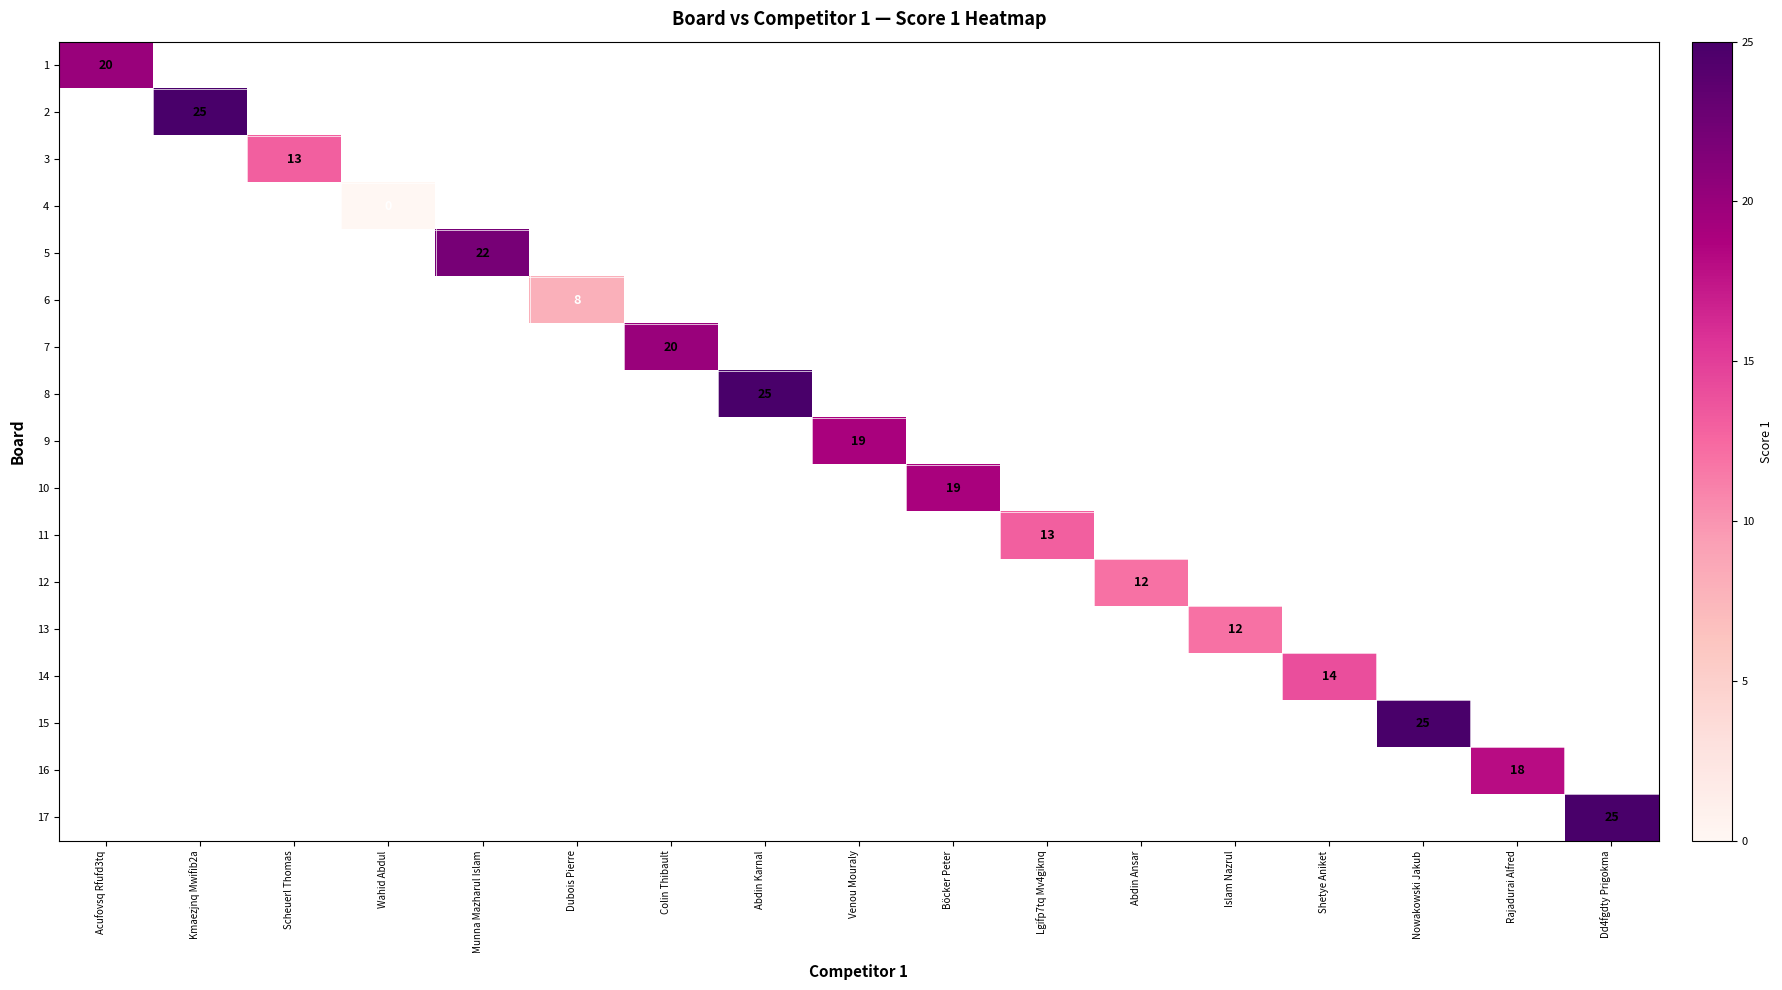

Which label corresponds to the largest value in the chart?

Kmaezjnq Mwifib2a